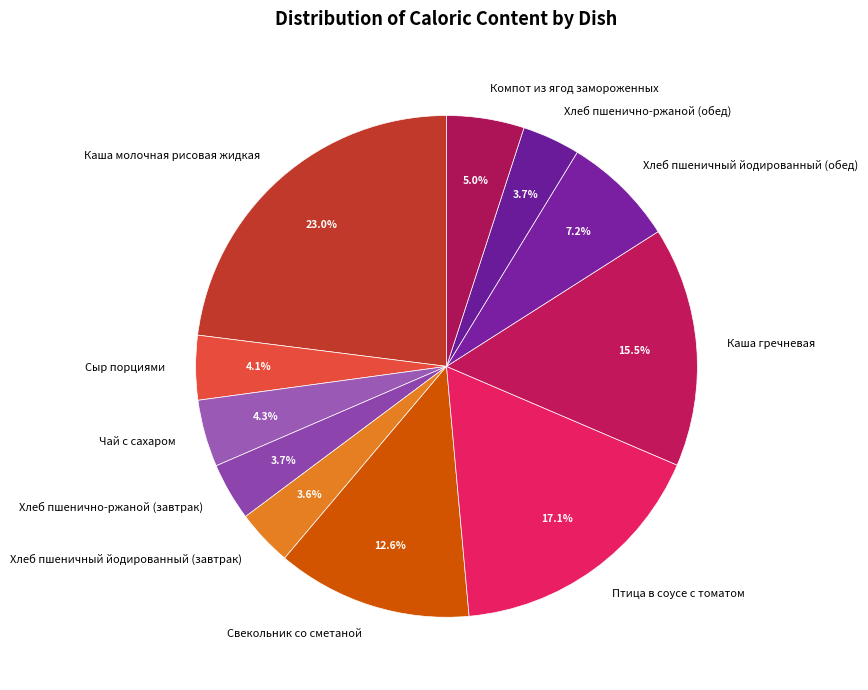

To the nearest percent, what portion does Компот из ягод замороженных represent?

5%